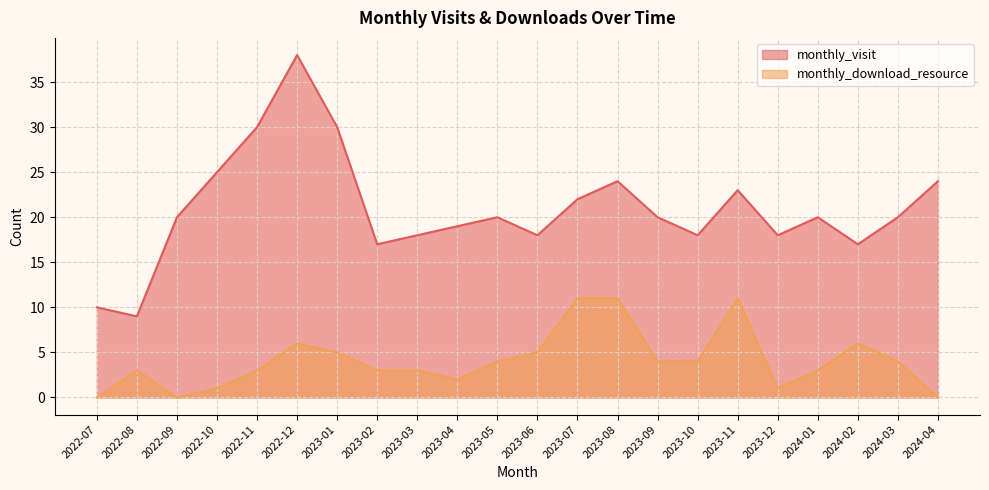

How many lines are shown in the chart?

2